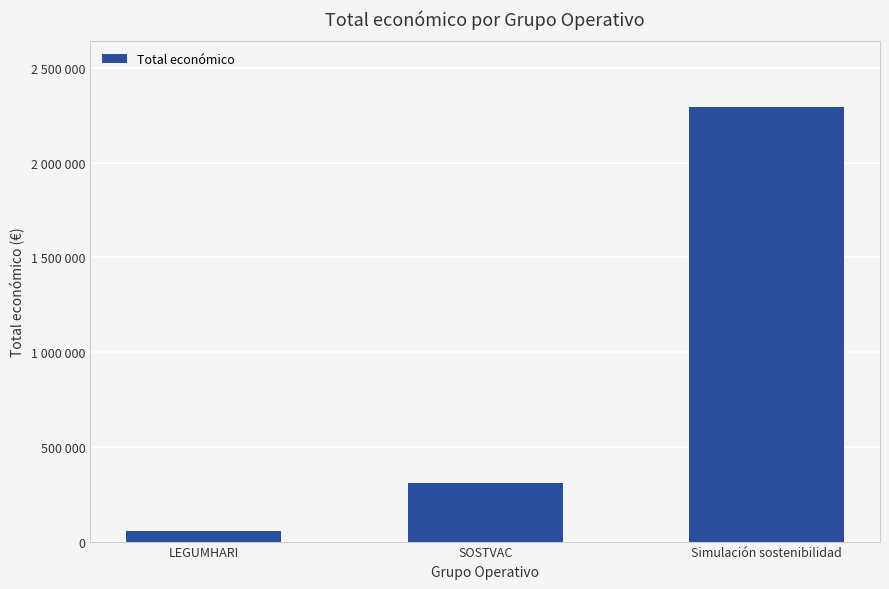

Does the chart contain any negative values?

No